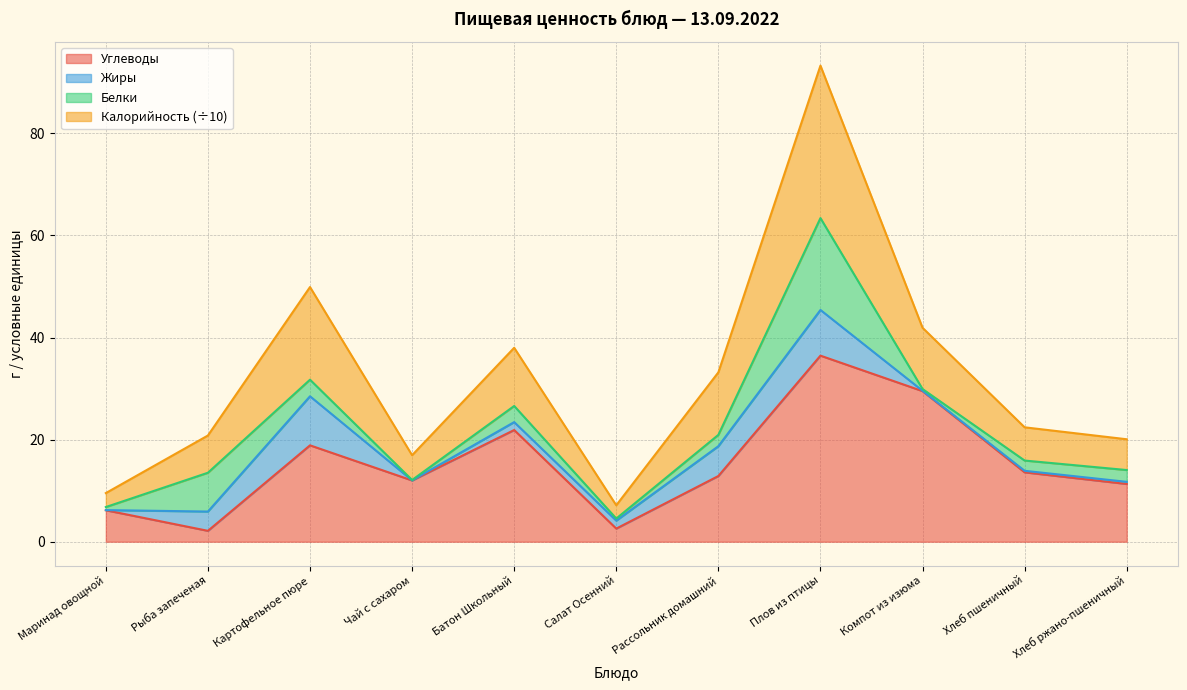

What is the smallest value displayed?

2.1